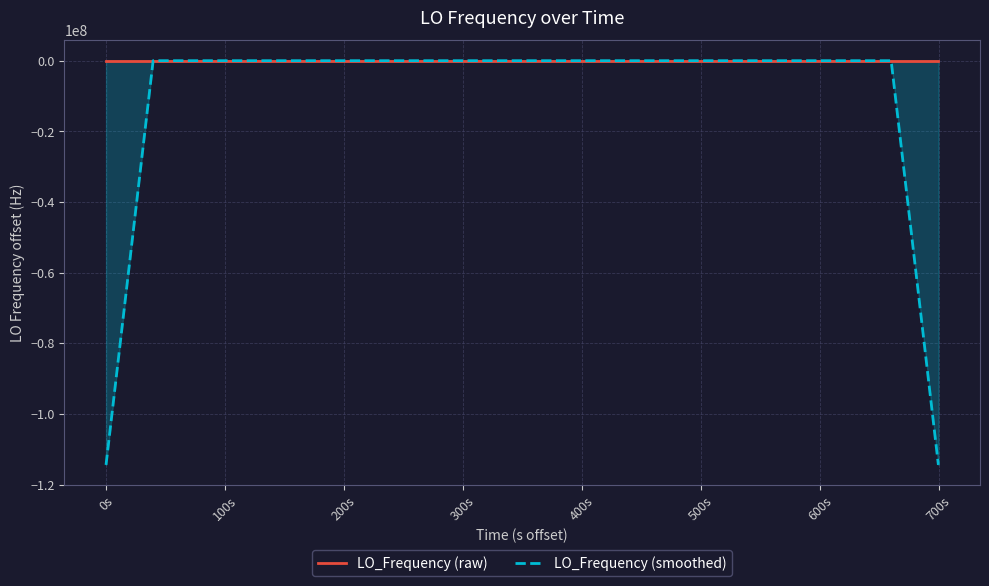

How many times do LO_Frequency (raw) and LO_Frequency (smoothed) cross each other?

16